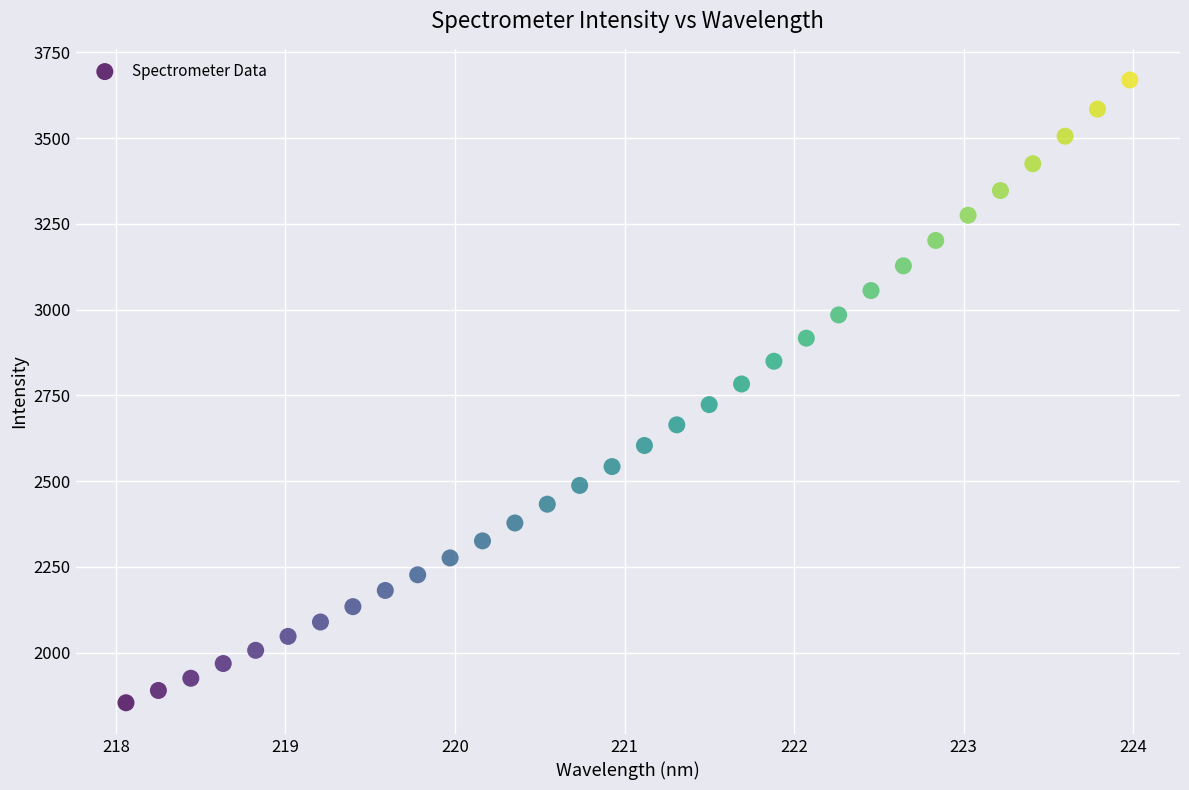

What is the range of Y values (max minus min)?

1815.5